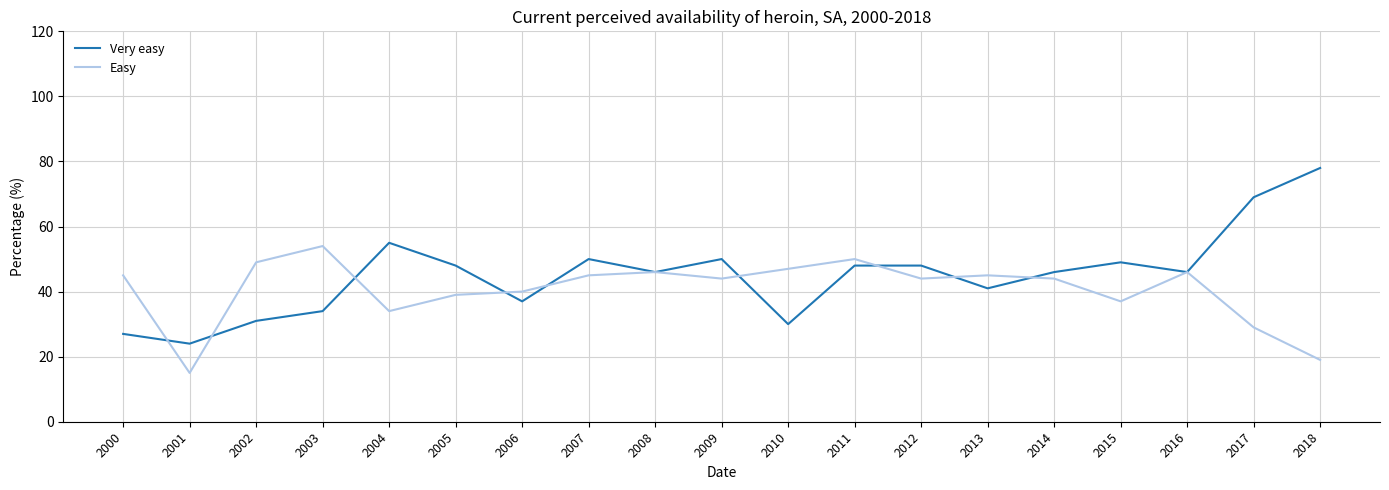

At which category does Very easy reach its first local peak?

2004